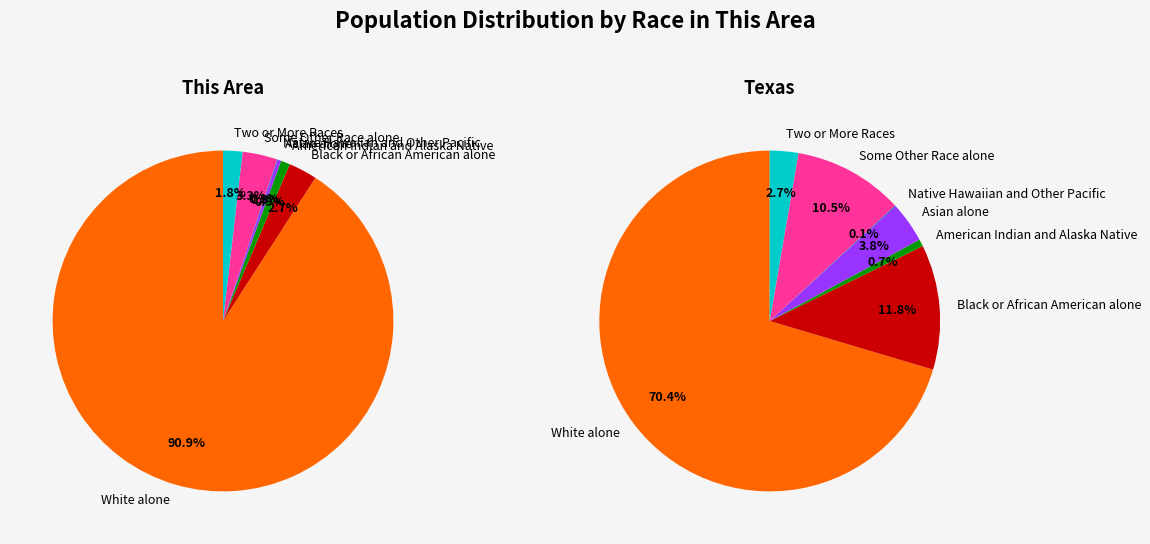

How many slices are in this pie chart?

7